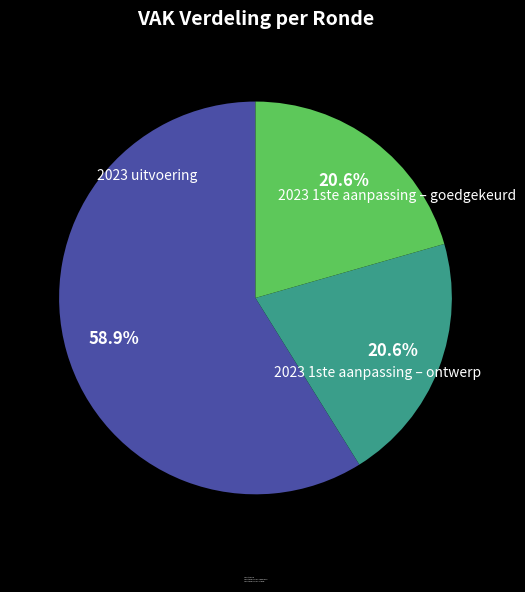

What percentage do 2023 uitvoering and 2023 1ste aanpassing – ontwerp together represent?

79.4%